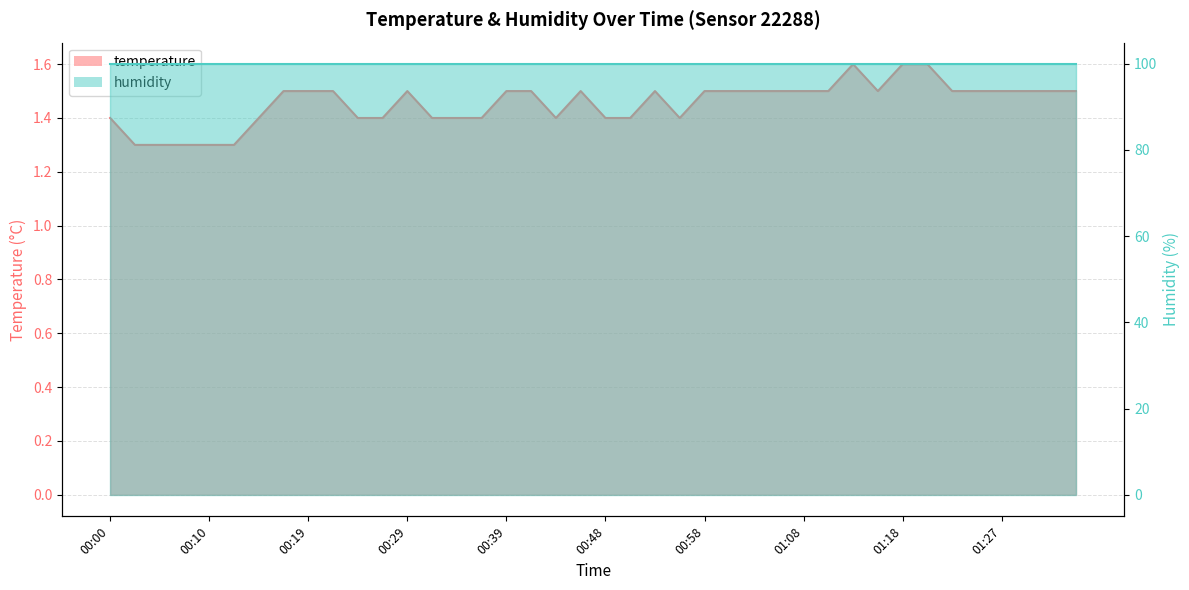

At which label is the value closest to 1?

00:02